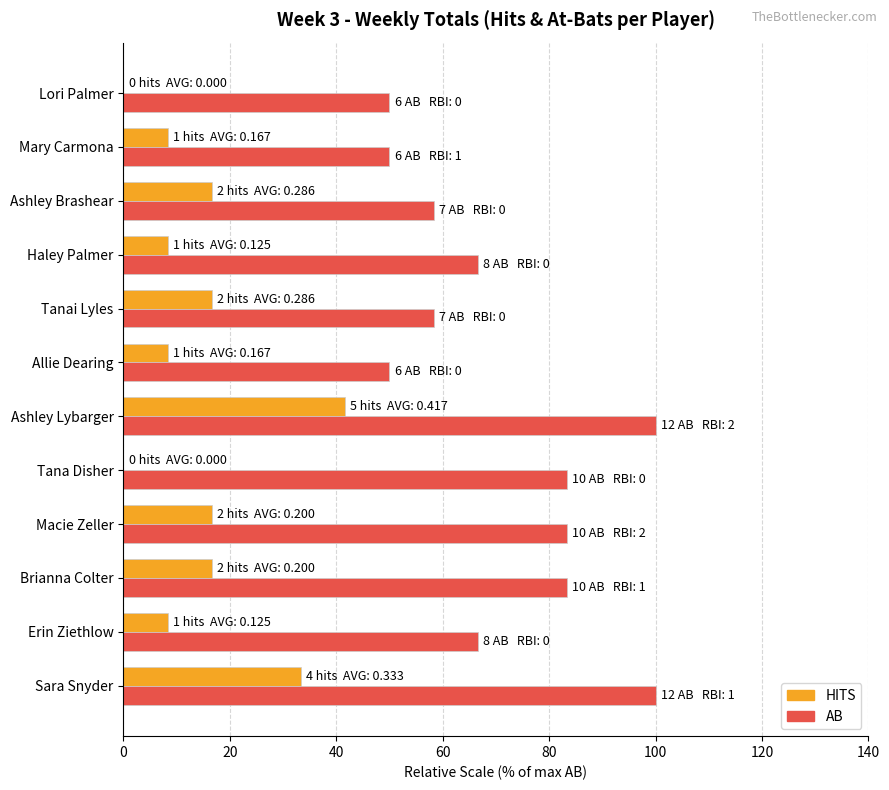

What value does the AB series have at Erin Ziethlow?

66.7